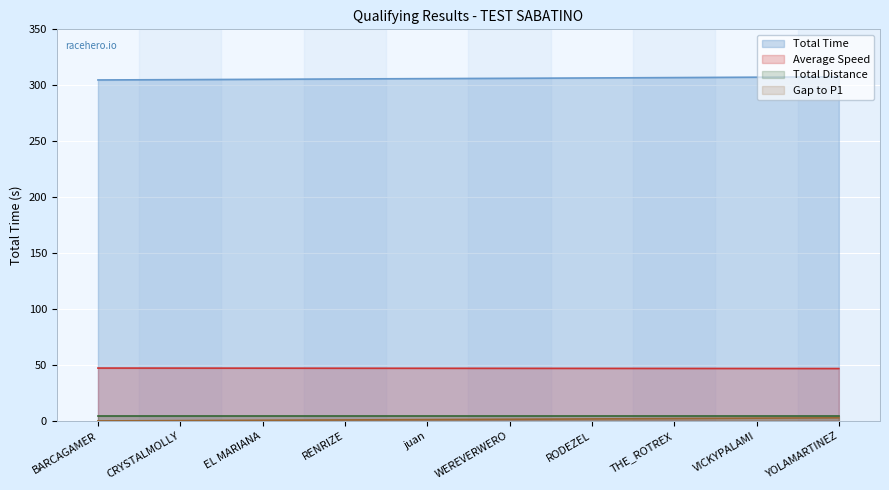

What is the maximum value for Gap to P1?

2.8